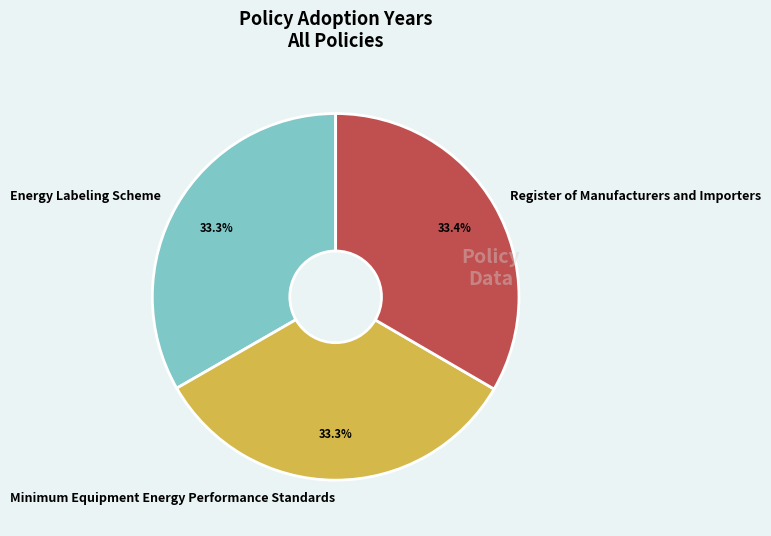

What is the ratio of the value at Minimum Equipment Energy Performance Standards to the value at Register of Manufacturers and Importers?

1.0